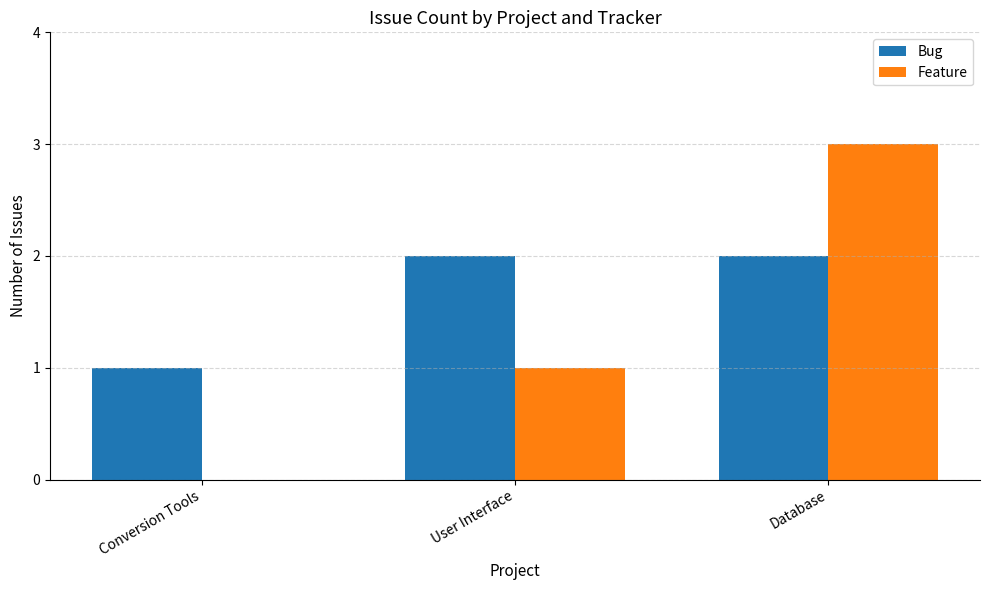

Is it true that Bug equals 2 at Conversion Tools?

False